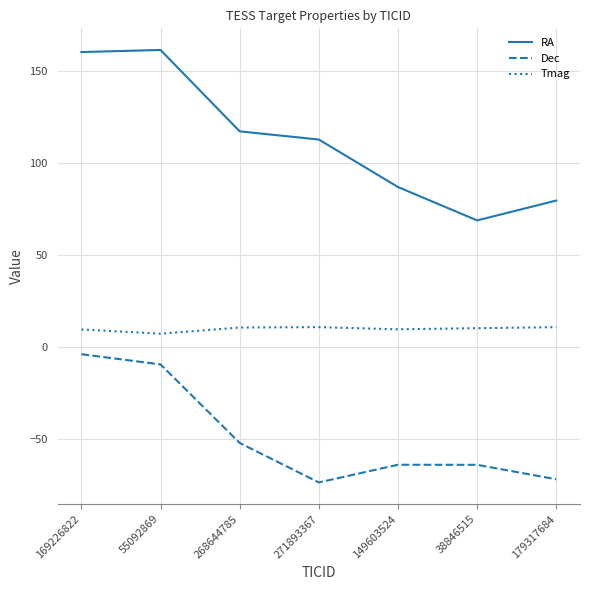

What is the difference between the highest and lowest values at 55092869?

171.1